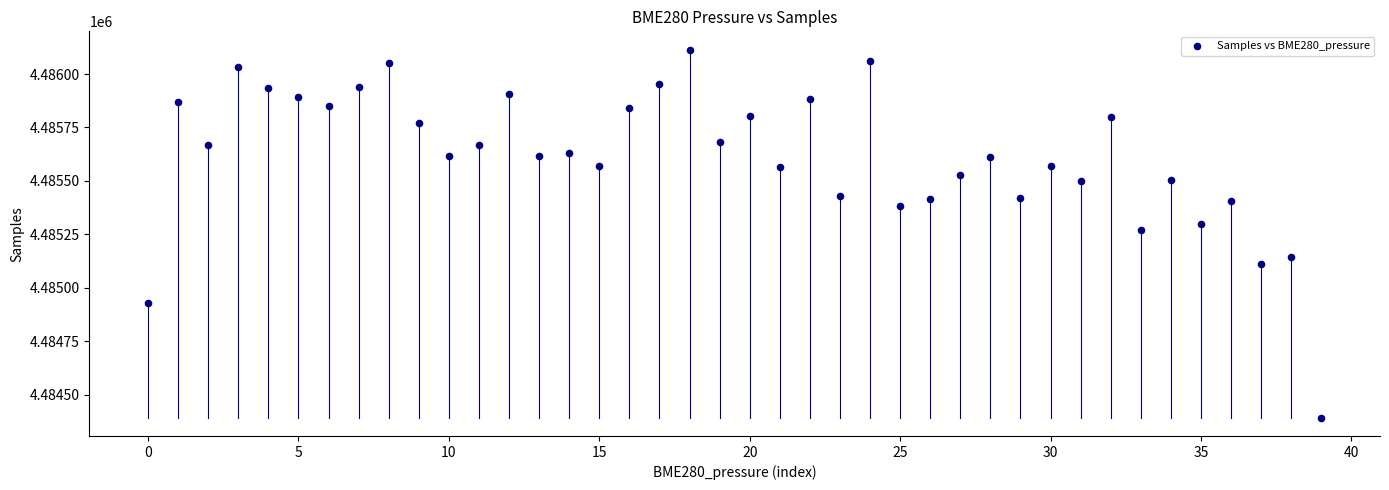

What is the range of Y values (max minus min)?

1722